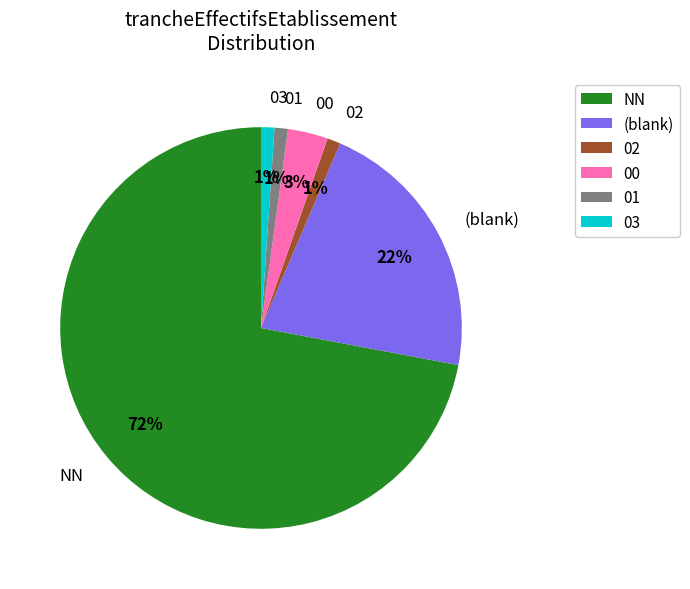

Which slice represents more than half of the pie?

NN